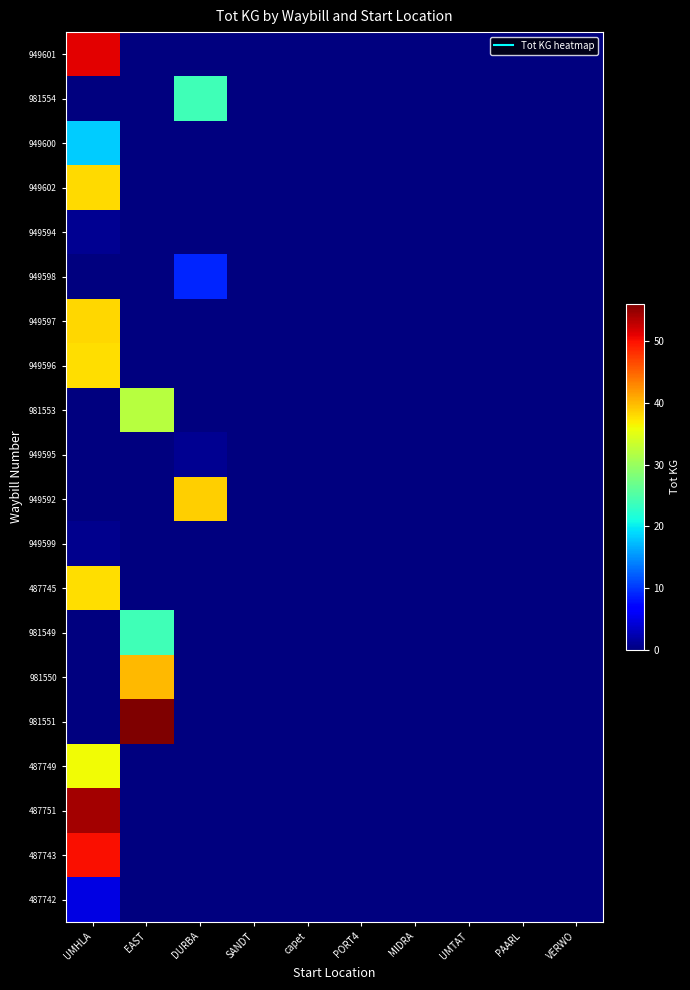

Which series has the largest range (max minus min)?

981551